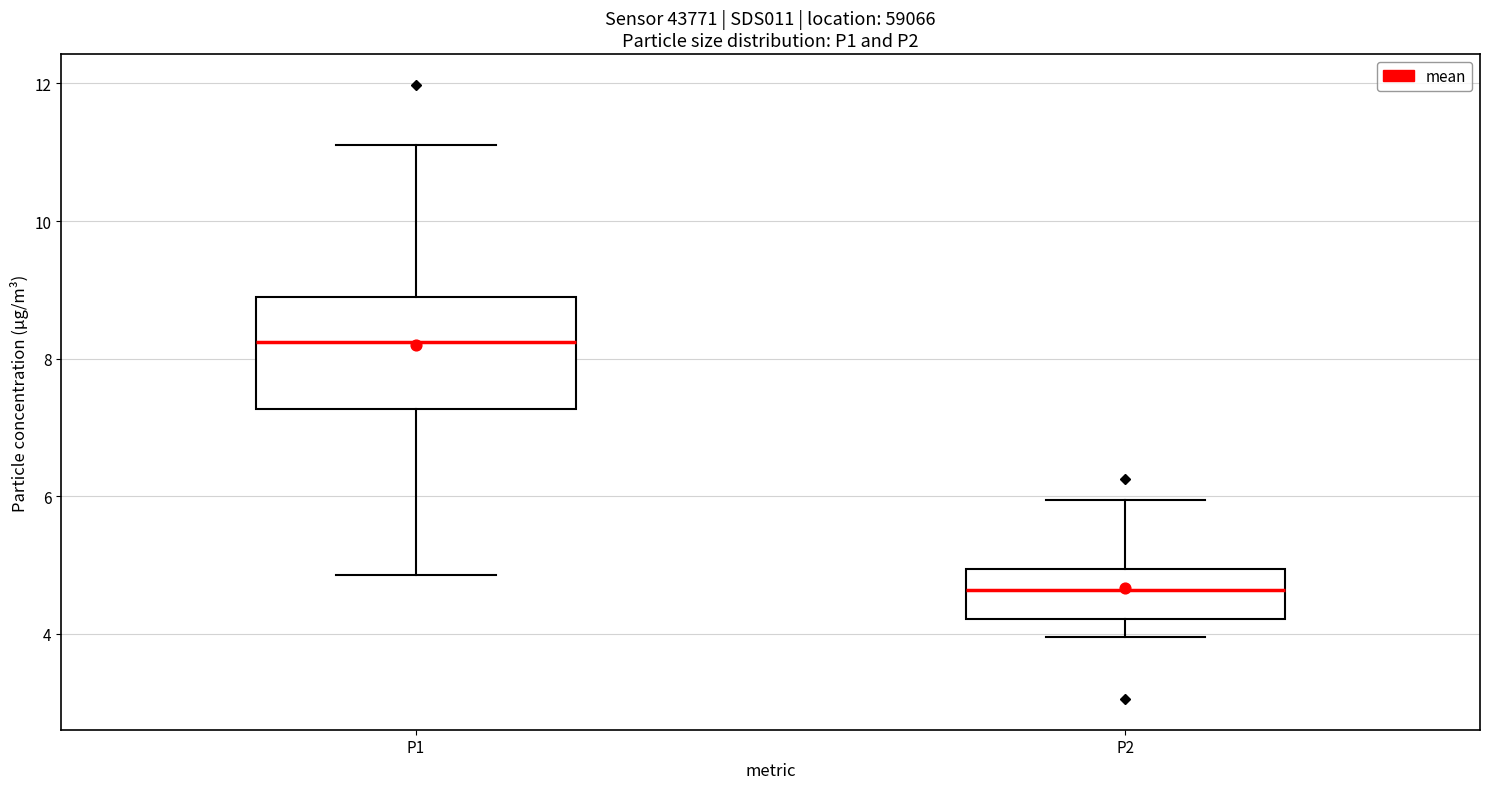

Reading left to right, transcribe this box plot: for each box, give where its median line is, the range the box spans, and where its two whiskers end, as read against the y-axis. The values are not printed on the chart, so give them approximately, as read against the axis.

P1: median 8.2, box 7.2 to 9.0, whiskers 4.8 to 11.2
P2: median 4.6, box 4.2 to 5.0, whiskers 4.0 to 6.0